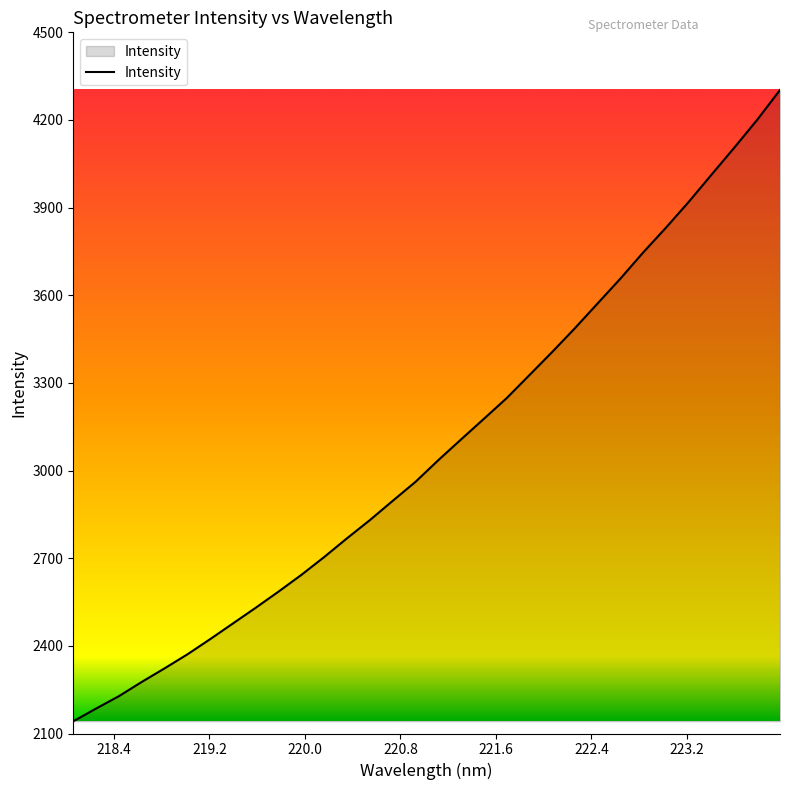

What is the greatest value displayed?

4302.8